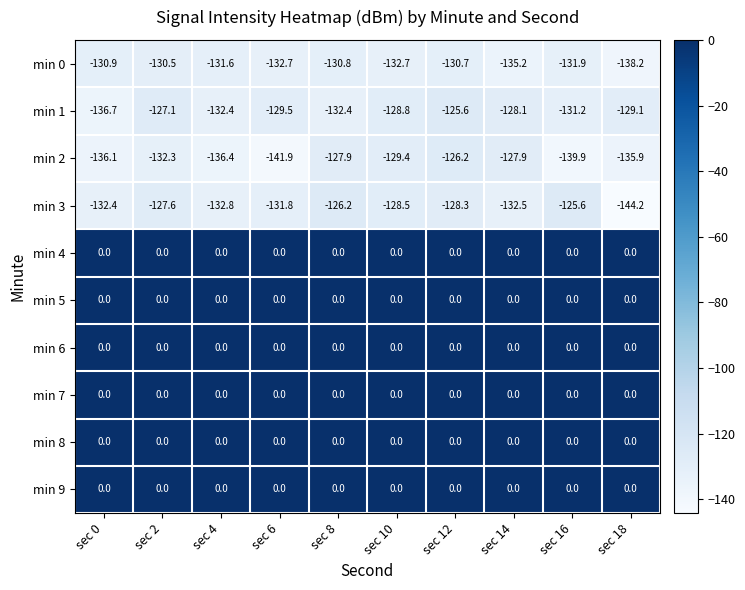

Read the min 1 value at sec 10.

-128.8